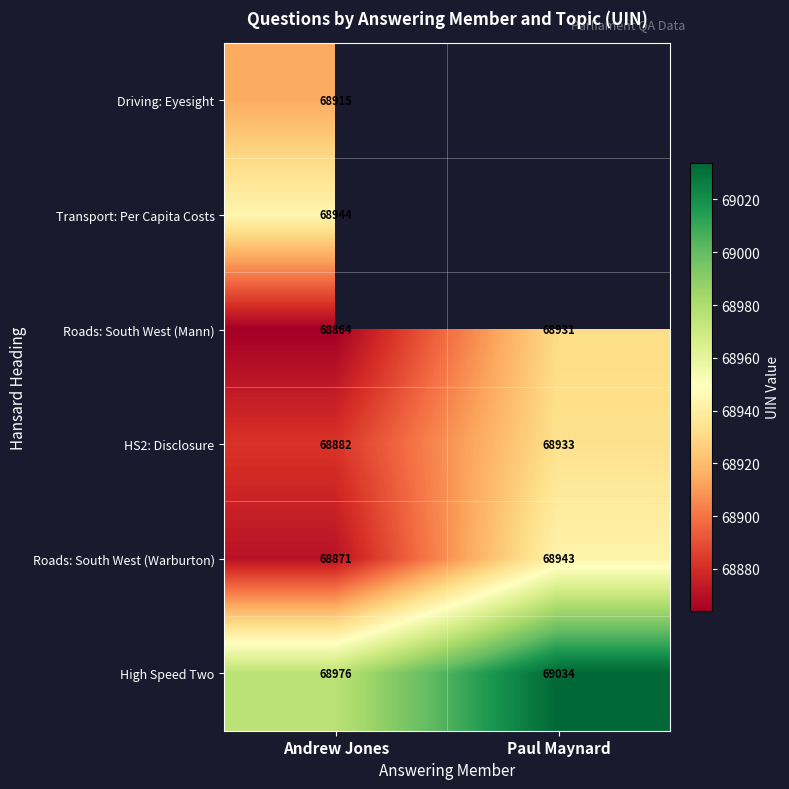

The HS2: Disclosure series shows 68882 at Andrew Jones. True or false?

True